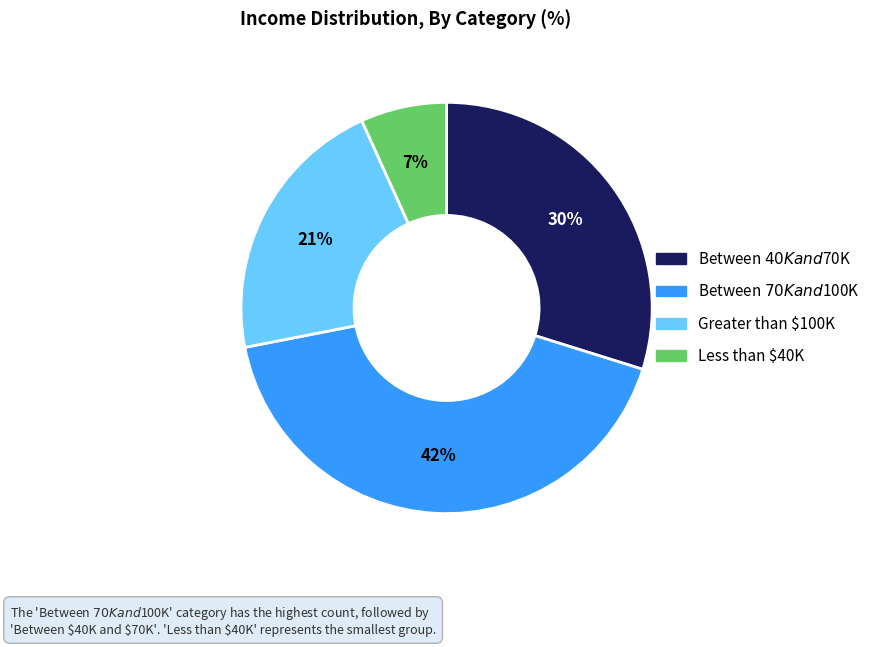

How many segments does this pie chart have?

4